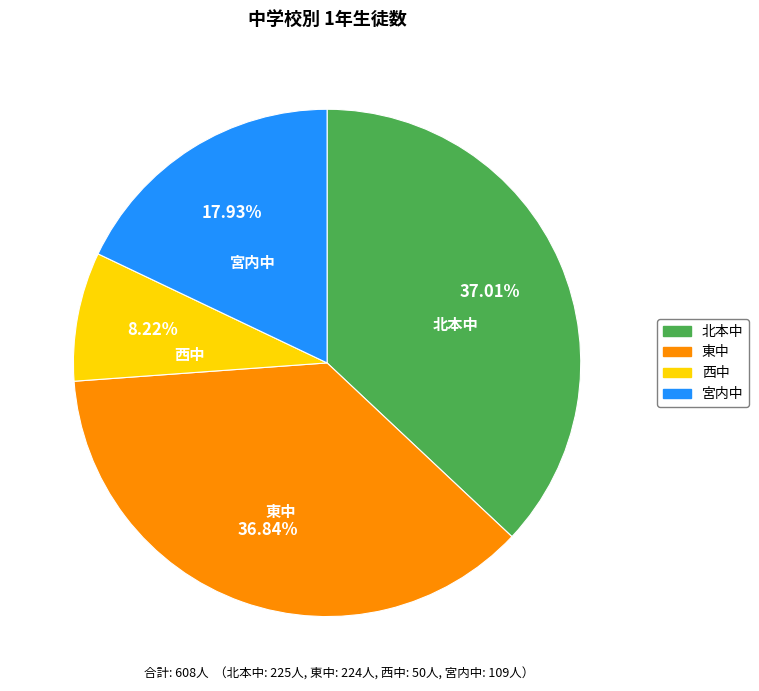

To the nearest percent, what percentage of the pie is 東中?

37%